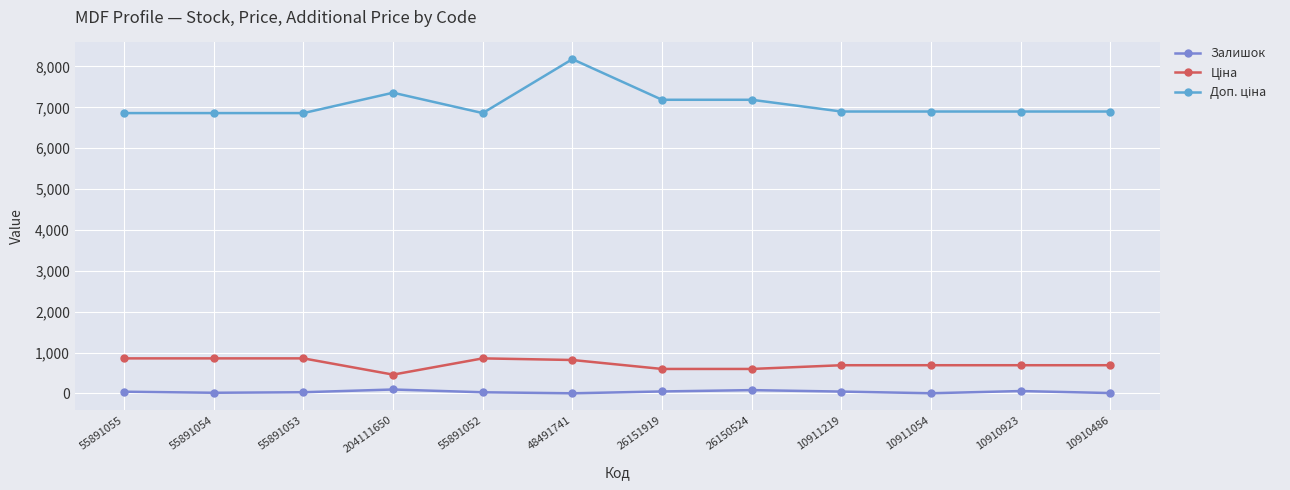

Is it true that Залишок equals 48.0 at 26151919?

True